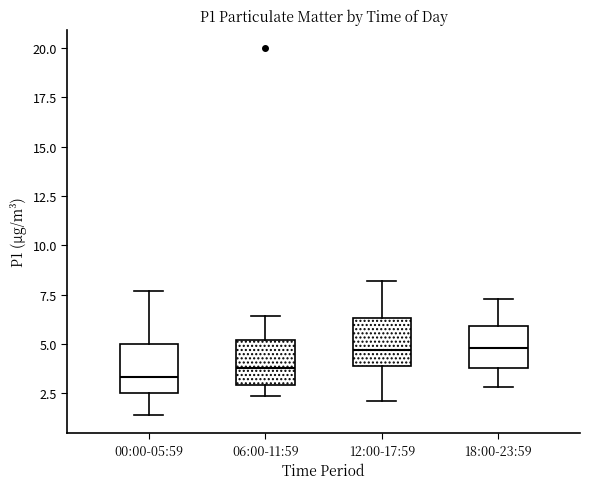

Reading left to right, transcribe this box plot: for each box, give where its median line is, the range the box spans, and where its two whiskers end, as read against the y-axis. The values are not printed on the chart, so give them approximately, as read against the axis.

00:00-05:59: median 3.5, box 2.5 to 5.0, whiskers 1.5 to 7.5
06:00-11:59: median 4.0, box 3.0 to 5.0, whiskers 2.5 to 6.5
12:00-17:59: median 4.5, box 4.0 to 6.5, whiskers 2.0 to 8.0
18:00-23:59: median 5.0, box 4.0 to 6.0, whiskers 3.0 to 7.5